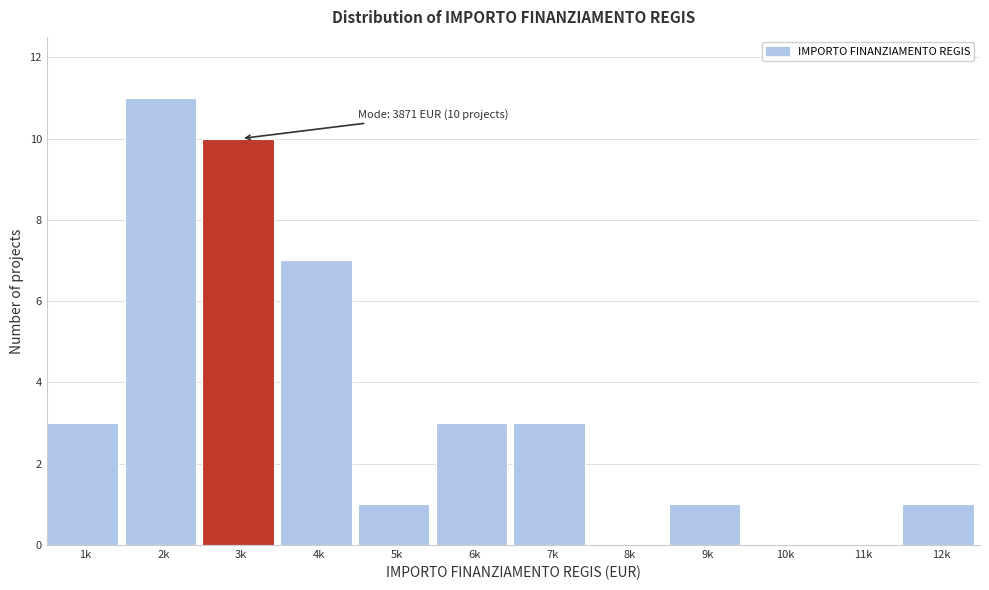

Reading left to right, list all the values displayed in this chart.

1k=3	2k=11	3k=10	4k=7	5k=1	6k=3	7k=3	8k=0	9k=1	10k=0	11k=0	12k=1